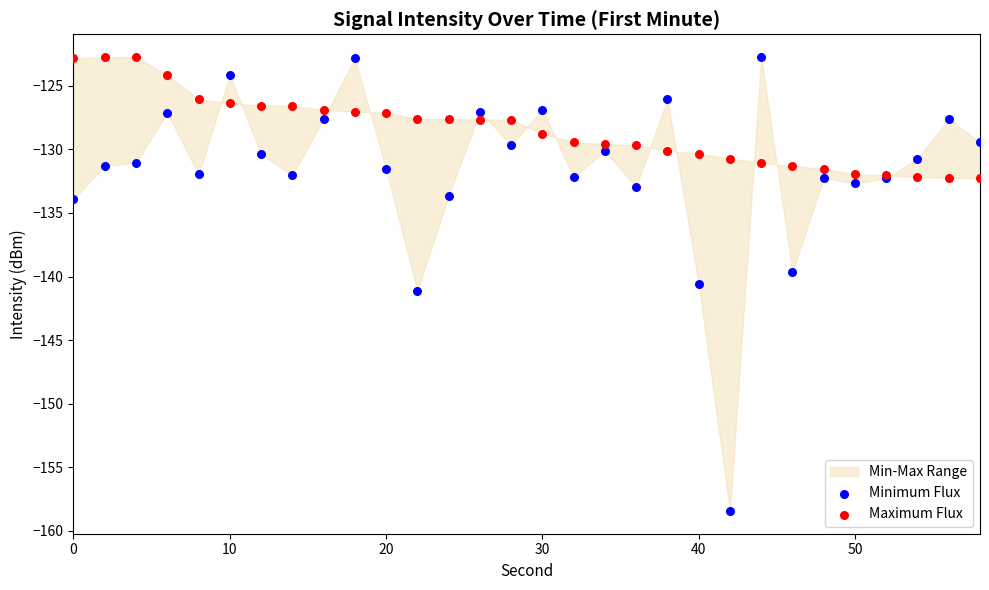

Which series contains the lowest Y value?

Minimum Flux